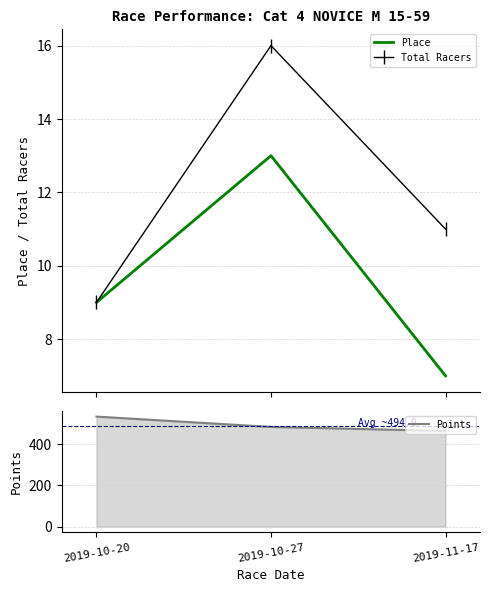

At which category is the sum across all series the highest?

2019-10-20